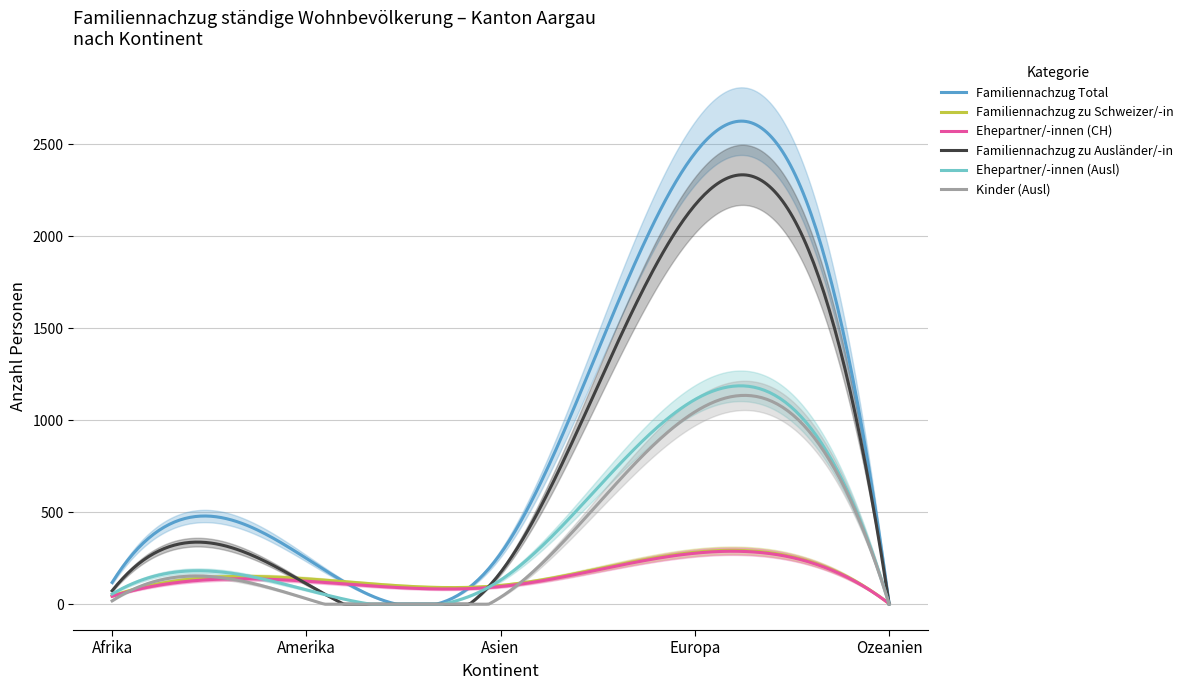

Where does the Ehepartner/-innen (Ausl) series first go above 78?

Asien